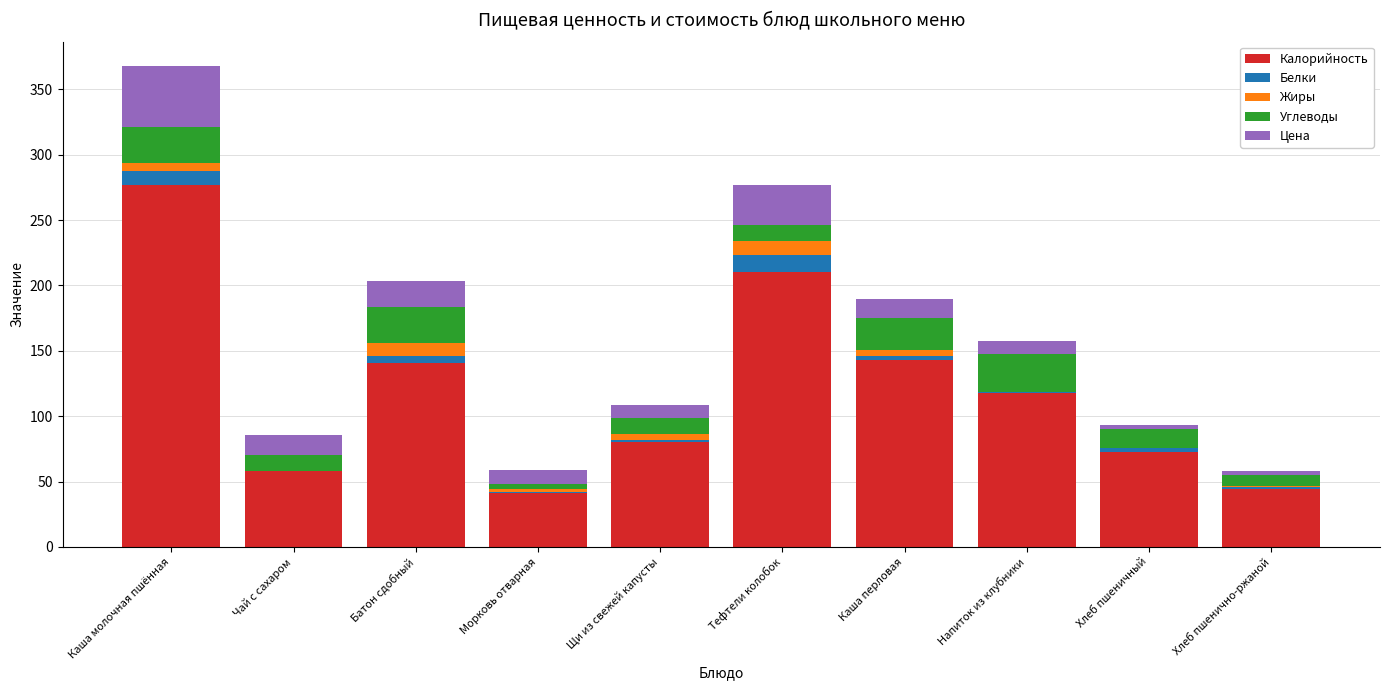

At which label does Калорийность reach its peak?

Каша молочная пшённая